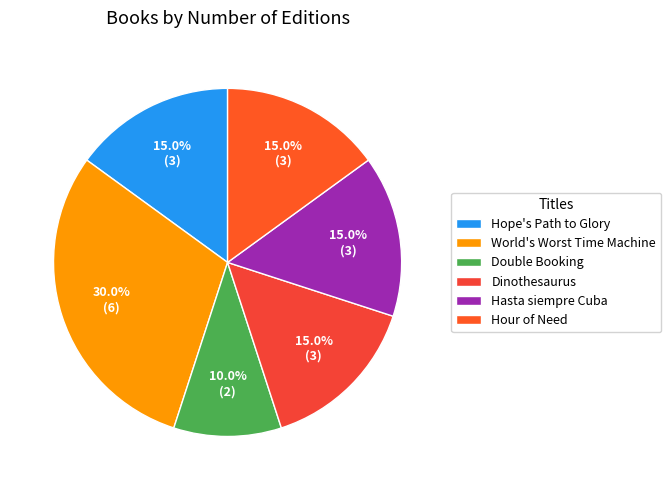

Which slice is the smallest?

Double Booking